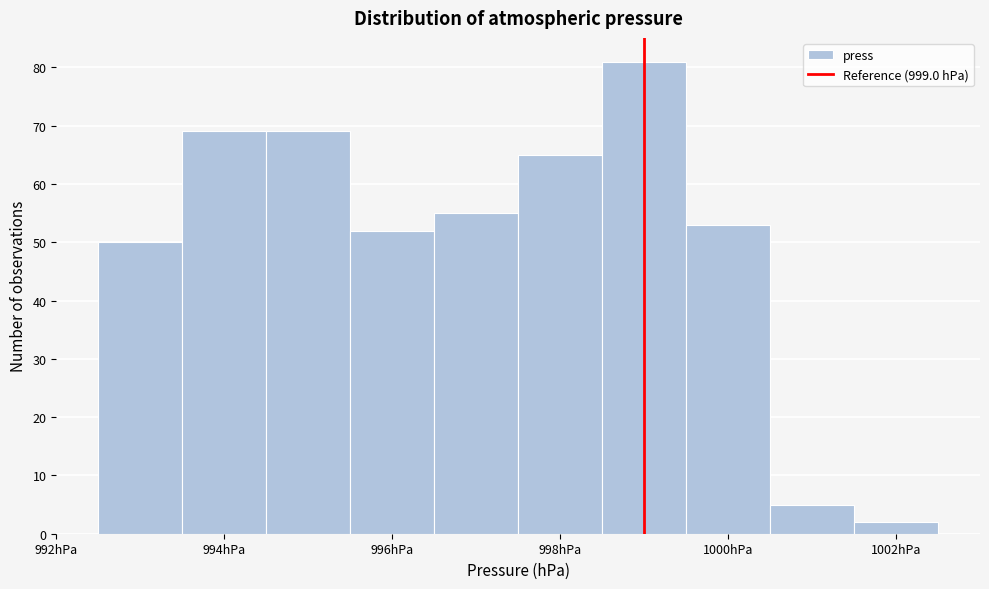

Which range on the x-axis has the tallest bar?

998.5 to 999.5